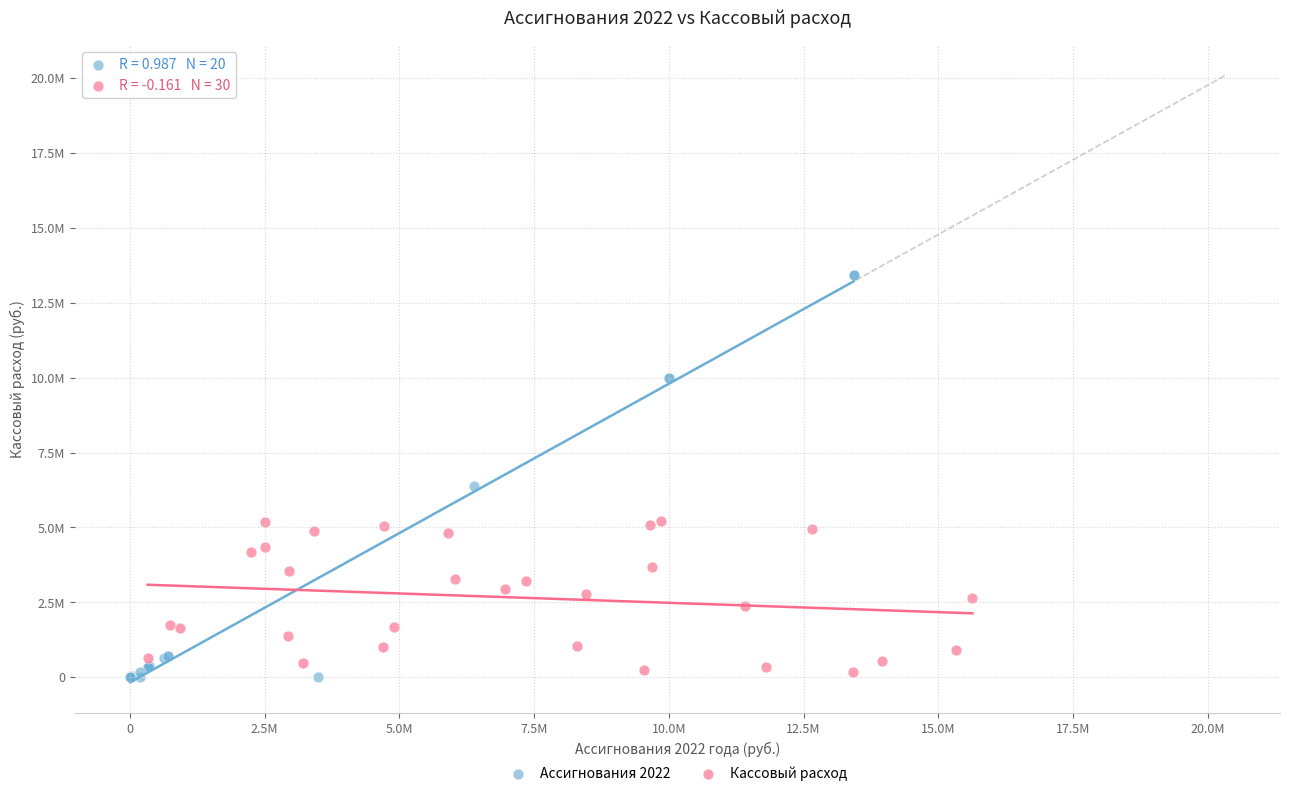

What are all the series names shown in the legend?

Ассигнования 2022, Кассовый расход